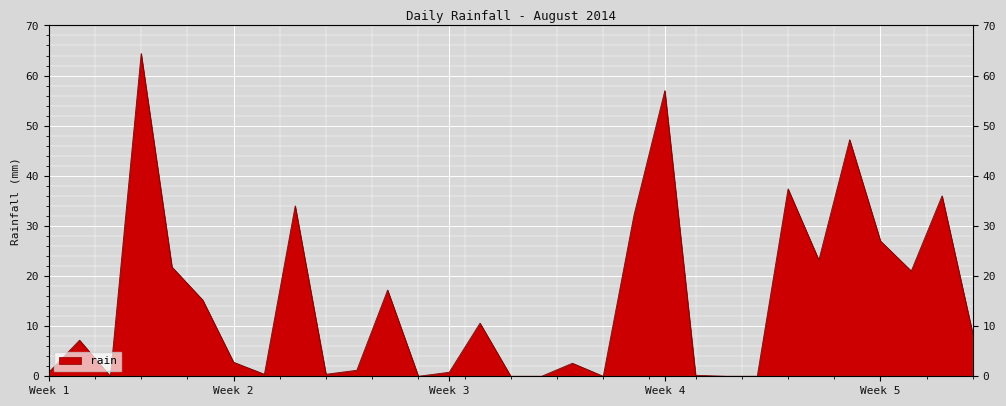

What is the change in value from 2014-08-07 to 2014-08-29?

+18.2